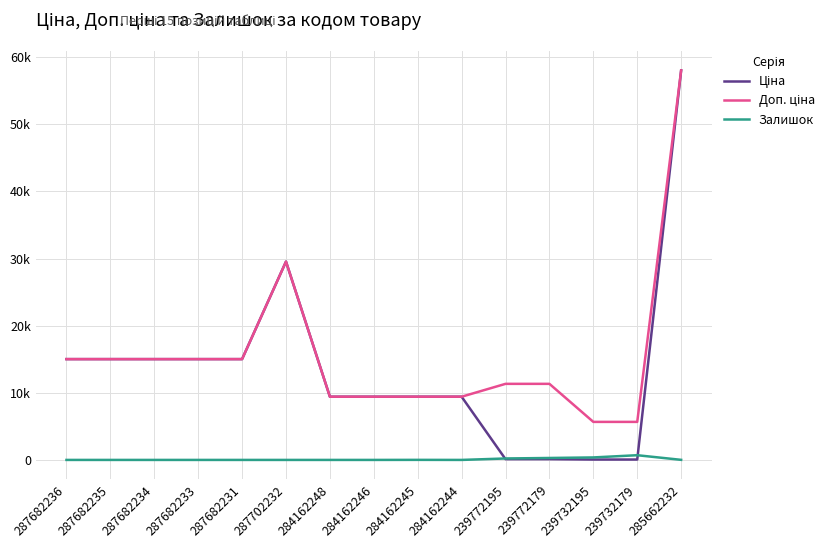

In Залишок, how many points are higher than both neighbors (excluding endpoints)?

2